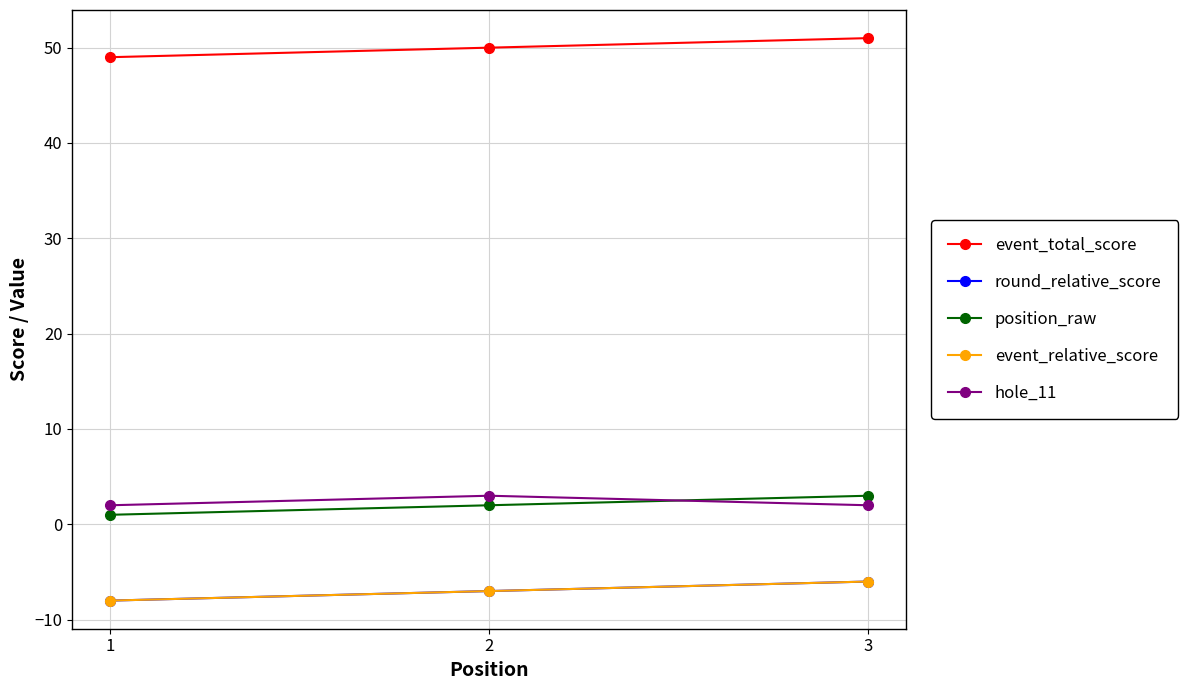

Count the event_total_score values in the range 49 to 51.

3